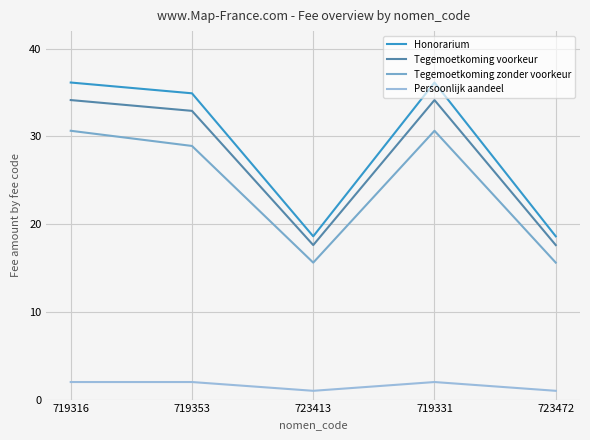

What is the difference between the highest and lowest values at 719353?

32.9